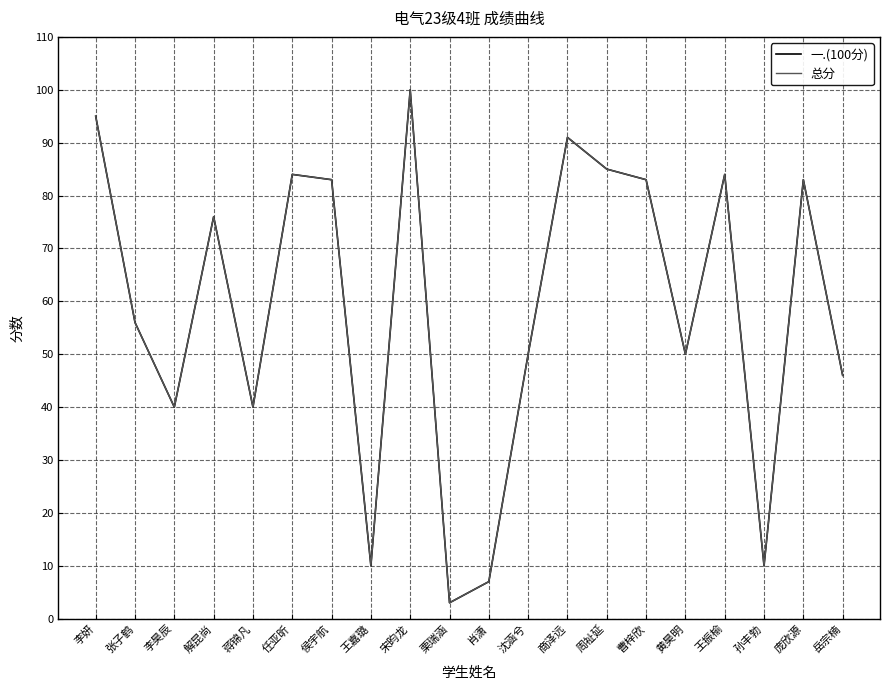

True or false: 一.(100分) and 总分 cross at least once.

False